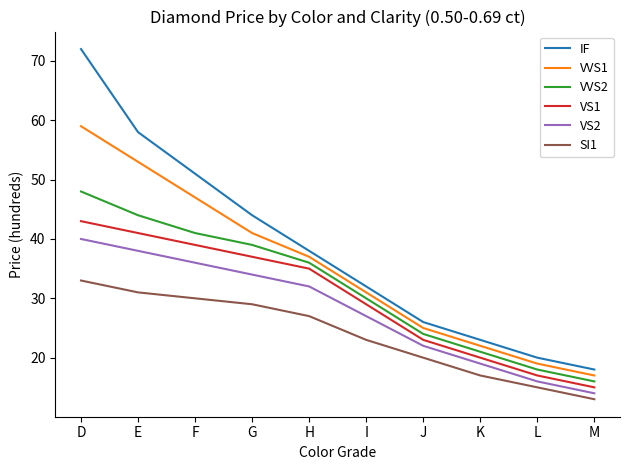

Does the chart have visible grid lines?

No